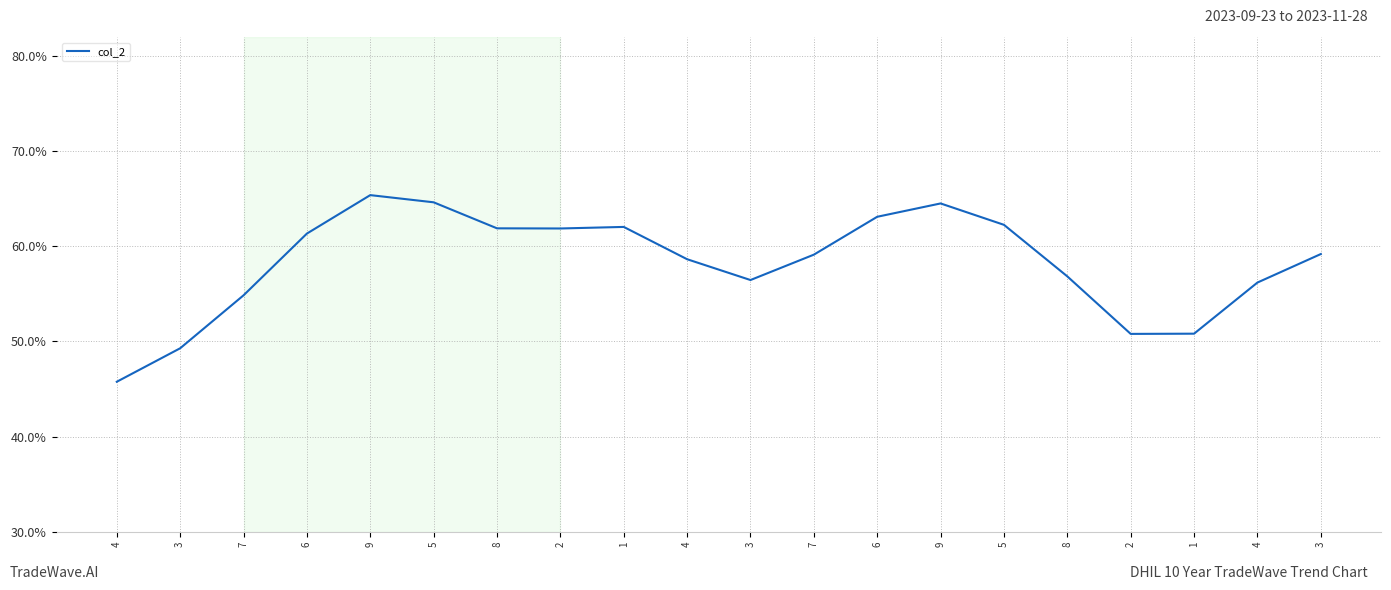

Reading left to right, transcribe all the data shown in this chart.

4=0.5	3=0.5	7=0.5	6=0.6	9=0.7	5=0.6	8=0.6	2=0.6	1=0.6	4=0.6	3=0.6	7=0.6	6=0.6	9=0.6	5=0.6	8=0.6	2=0.5	1=0.5	4=0.6	3=0.6